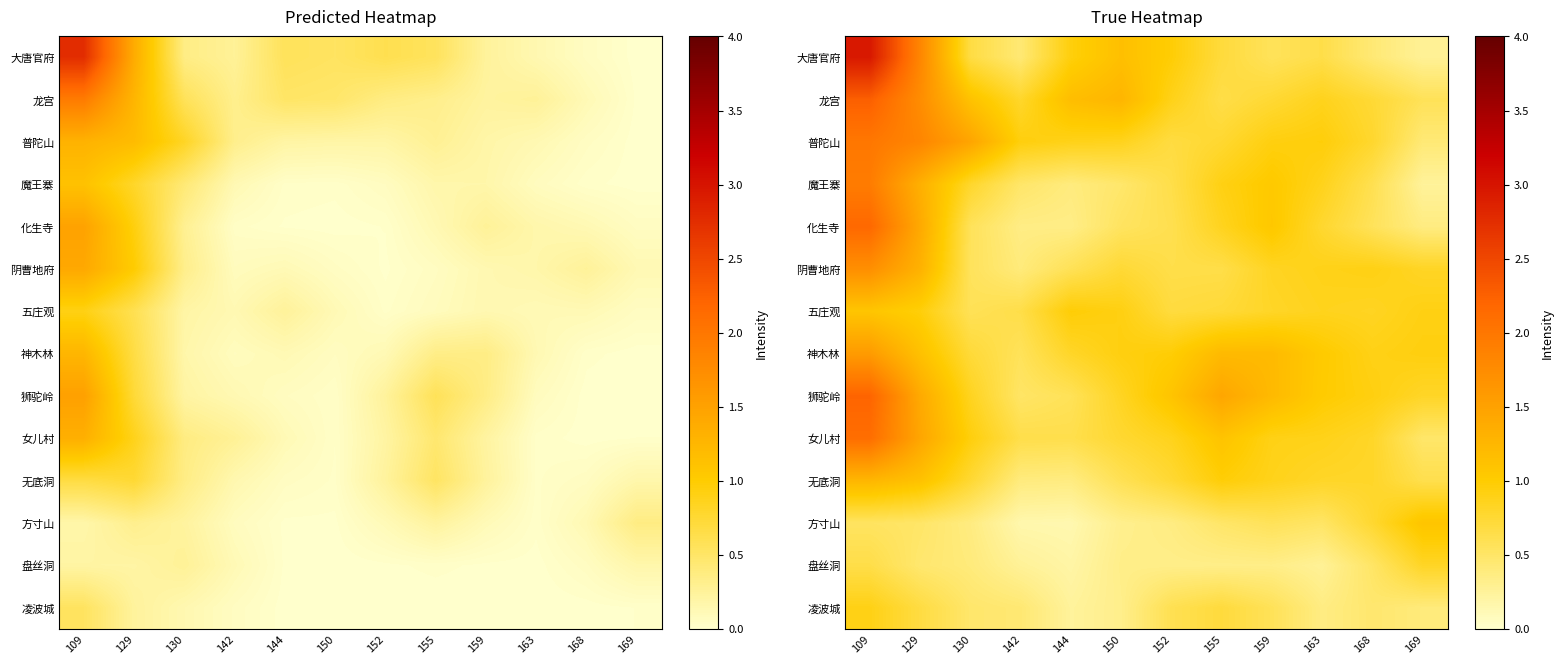

What is the spread (max minus min) of values at 155?

1.1